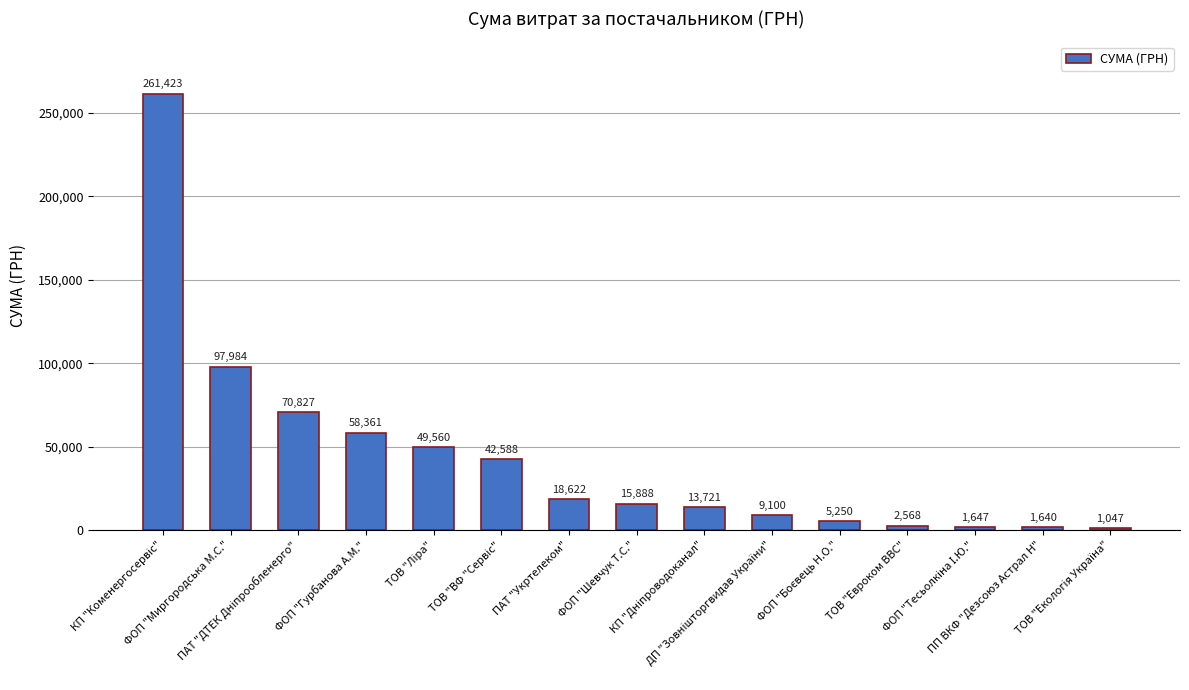

What is the average value?

43348.4